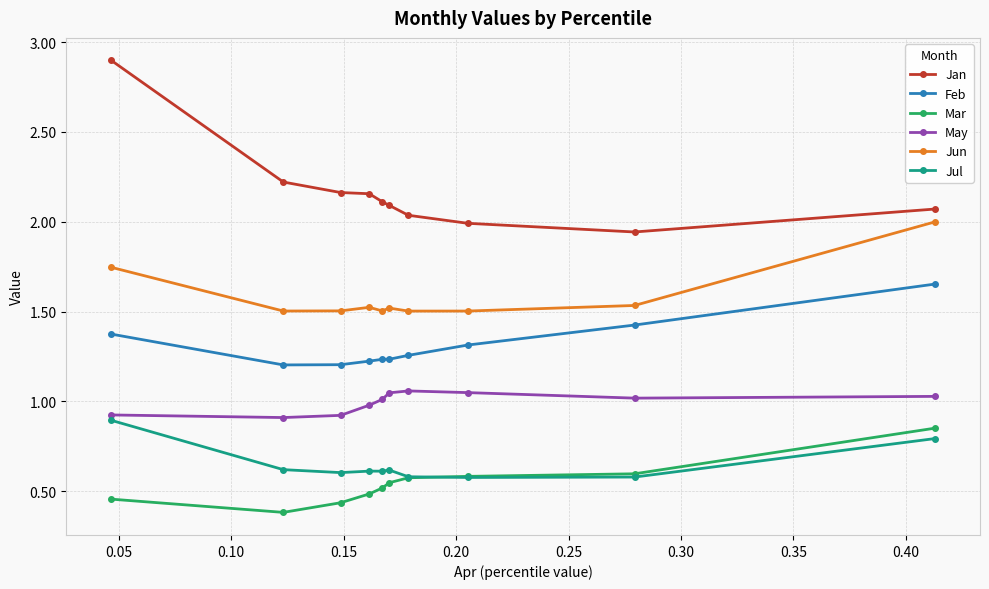

Which series has the largest total across all categories?

Jan